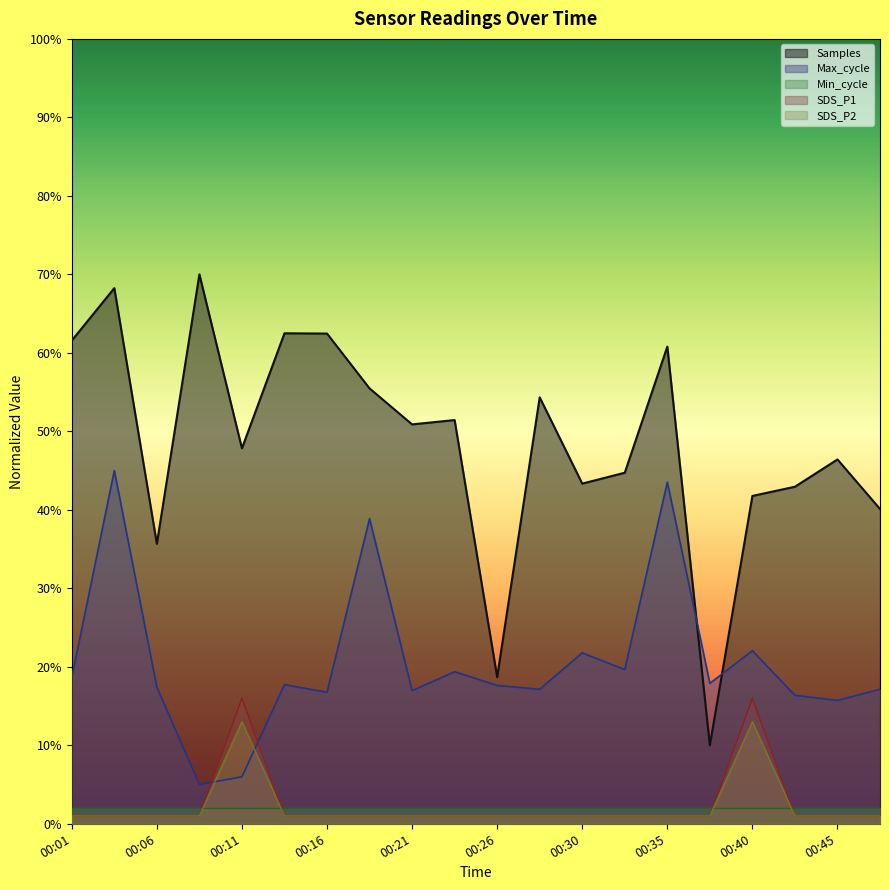

Which series has the largest total across all categories?

Samples